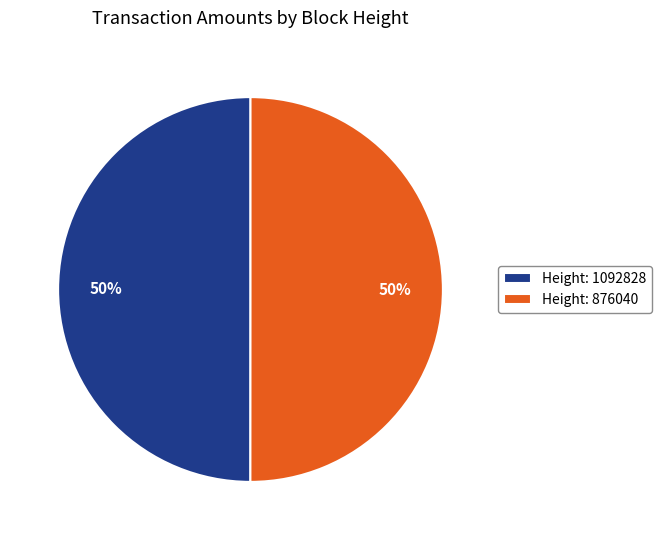

What percentage is the Height: 1092828 slice, to the nearest percent?

50%